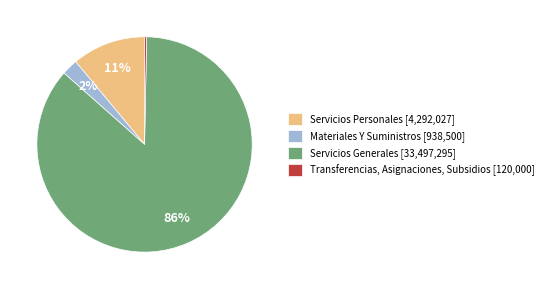

True or false: Materiales Y Suministros accounts for 14% of the total.

False